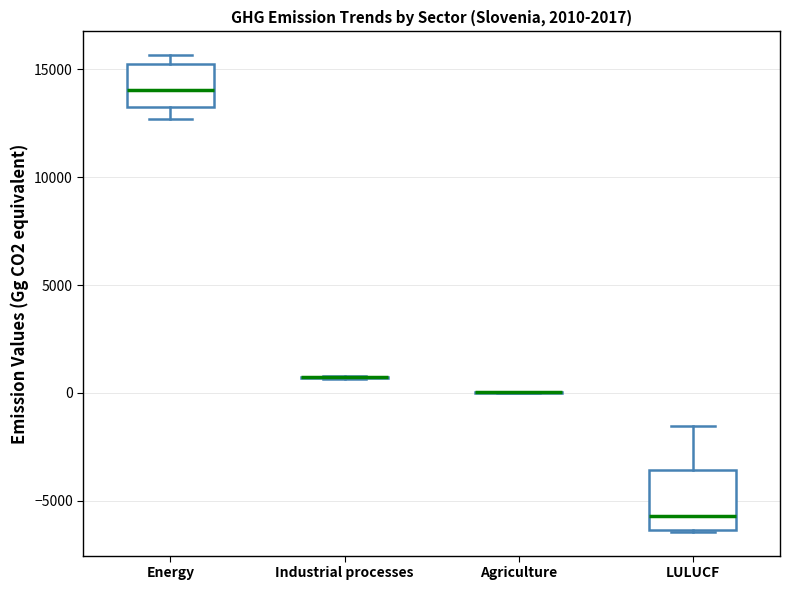

Reading left to right, read every box against the y-axis: the position of its median line, the range the box covers, and the ends of its whiskers. The values are not printed on the chart, so give them approximately, as read against the axis.

Energy: median 14000, box 13500 to 15000, whiskers 12500 to 15500
Industrial processes: box collapsed to a line at 500, whiskers 500 to 1000
Agriculture: box collapsed to a line at 0, whiskers 0 to 0
LULUCF: median -5500, box -6500 to -3500, whiskers -6500 to -1500